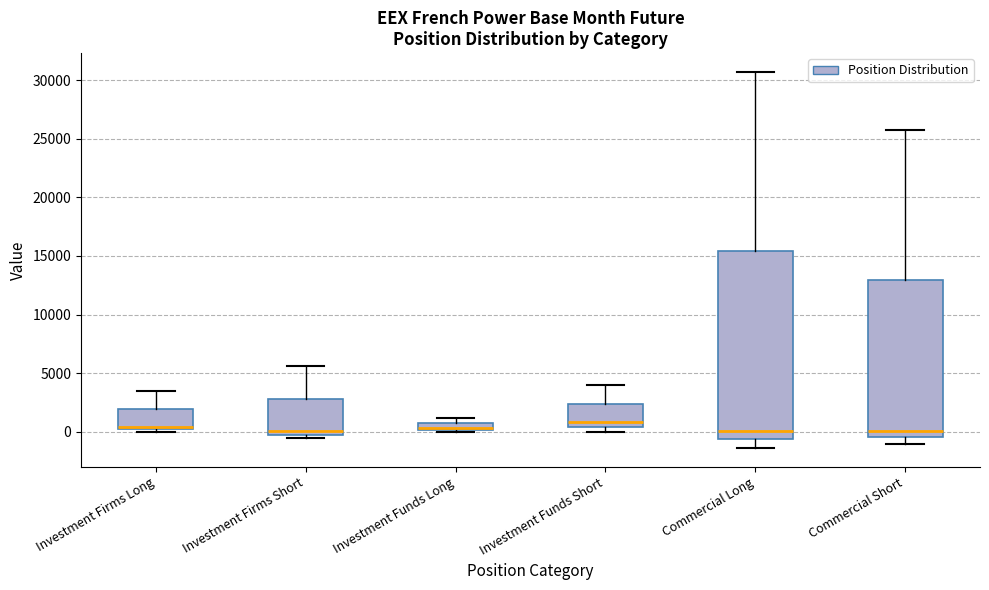

Where is the upper edge of the box for Investment Firms Long on the y-axis? The values are not printed on the chart, so give them approximately, as read against the axis.

2000